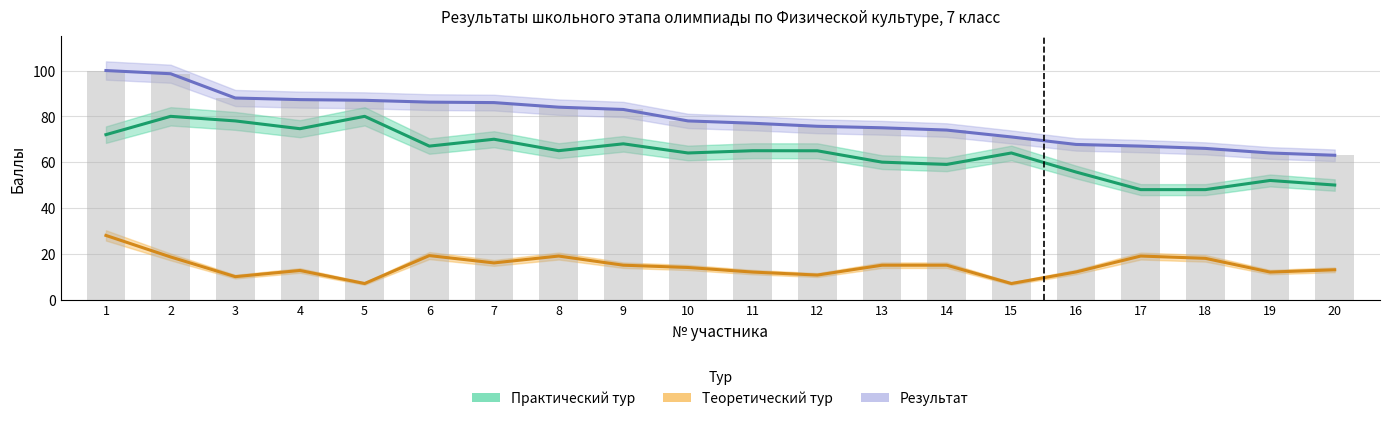

What is the difference between the maximum and minimum values in the Результат series?

37.0